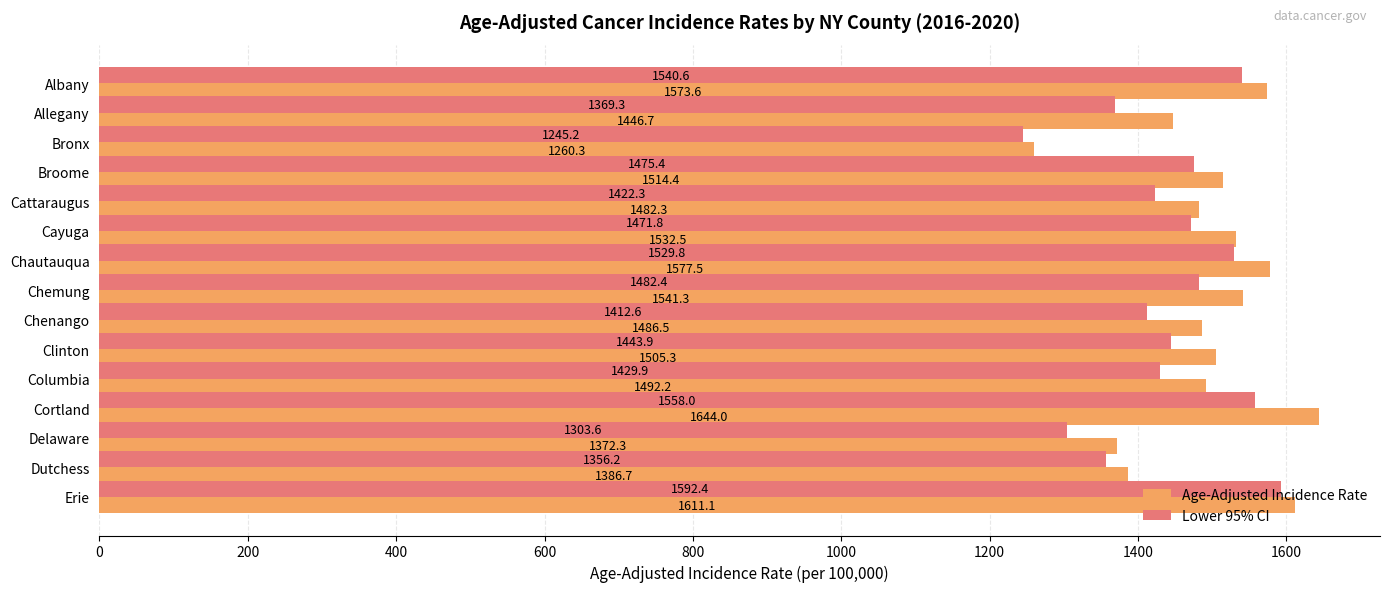

Between Albany and Cattaraugus, which series saw the biggest shift?

Lower 95% CI